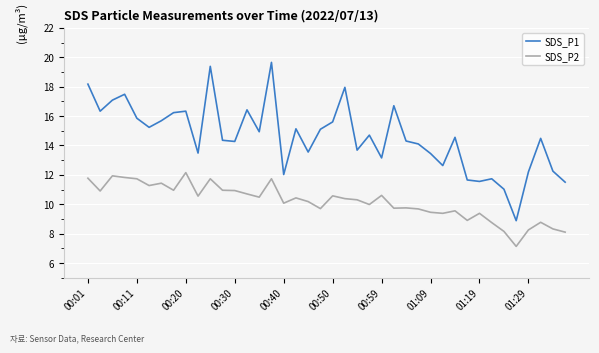

List the series in order of their overall mean, lowest first.

SDS_P2, SDS_P1